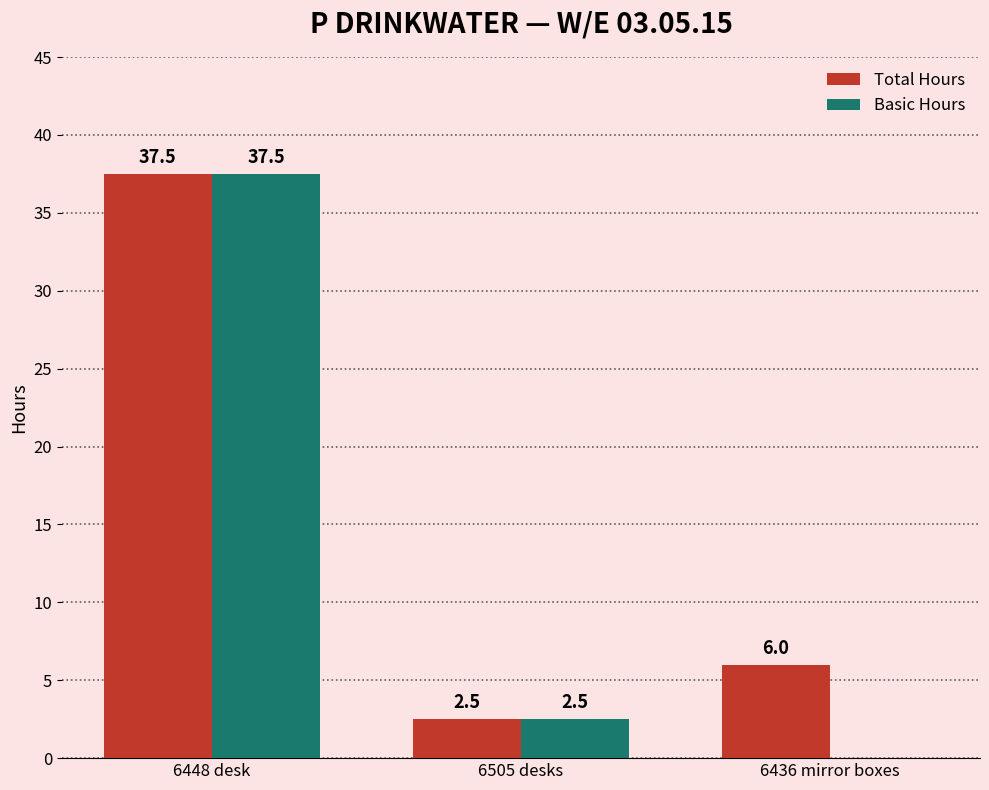

What is the greatest value displayed?

37.5